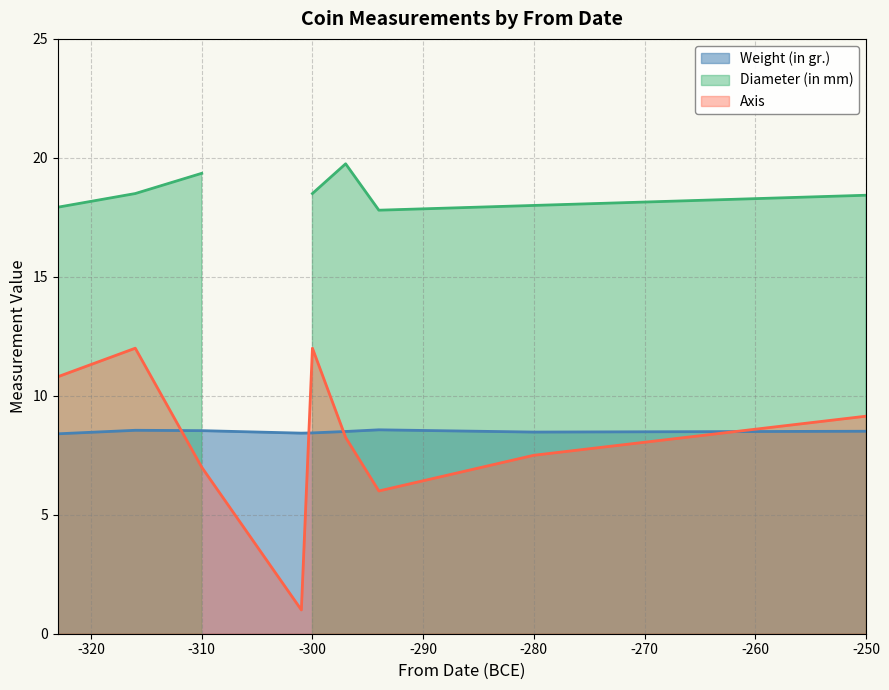

What is the maximum value for Weight (in gr.)?

8.6